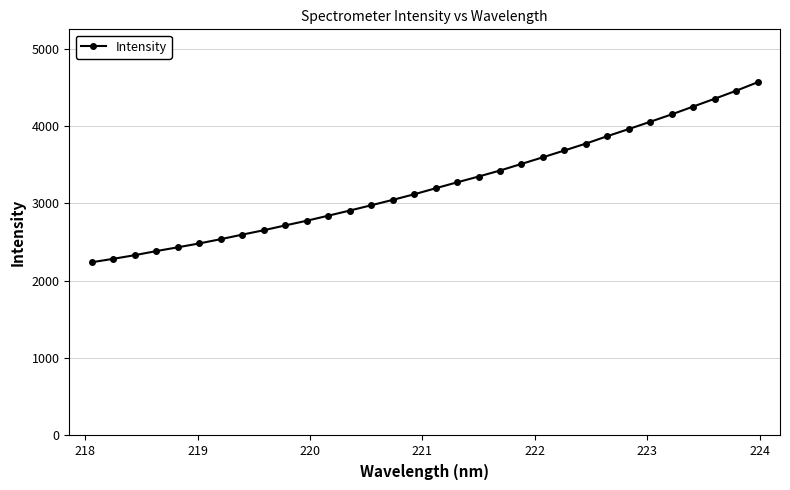

What is the sum of all values?

103765.3